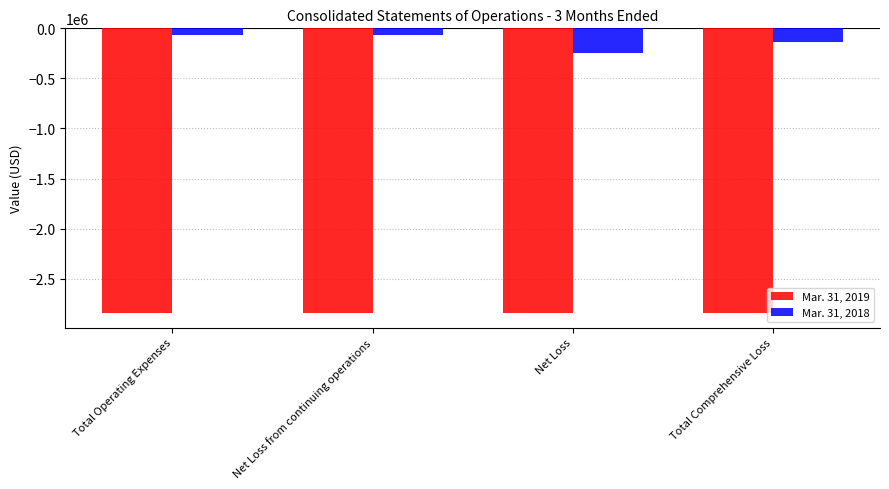

What are all the series names shown in the legend?

Mar. 31, 2019, Mar. 31, 2018